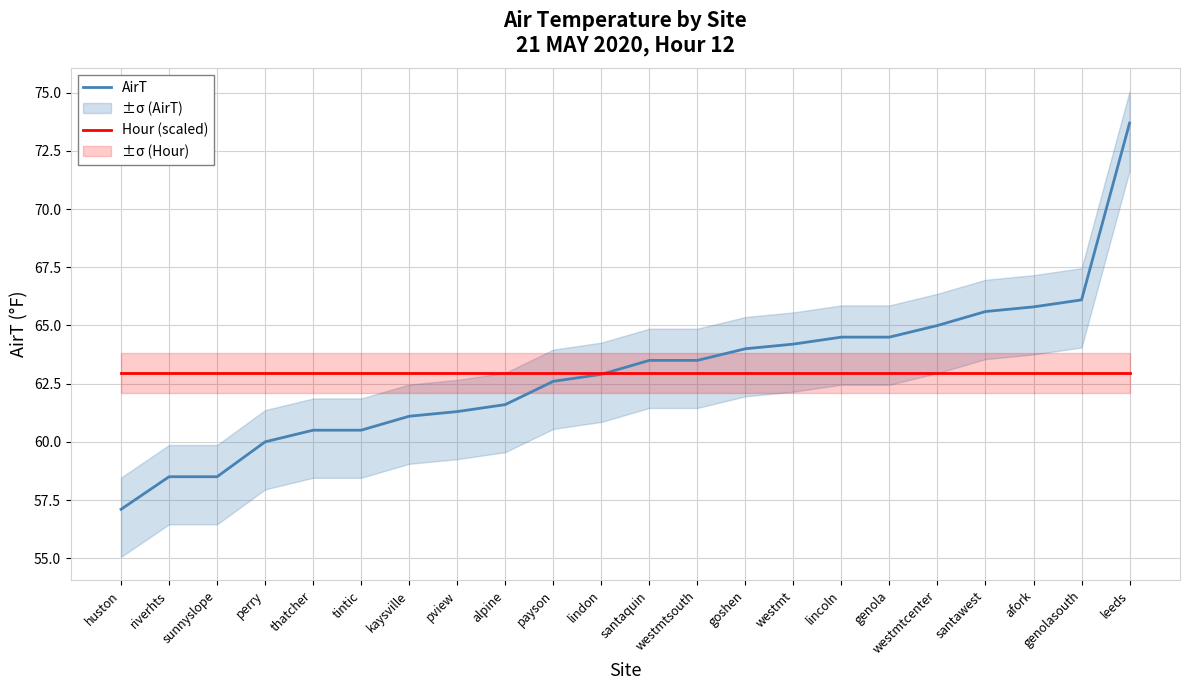

What is the label of the 2nd point from the right?

genolasouth